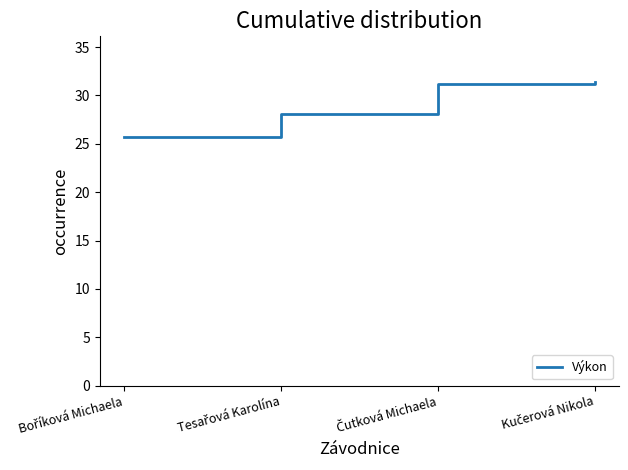

What is the difference between the maximum and minimum values?

5.7